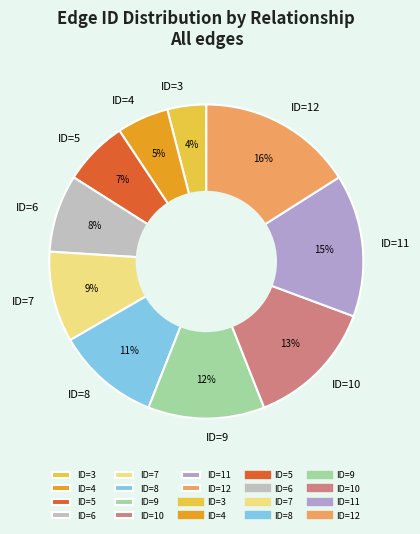

The ID=4 slice represents 5% of the pie. True or false?

True